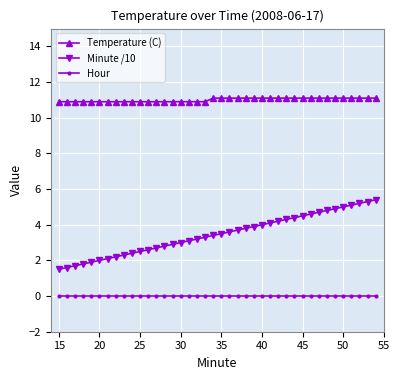

What are all the series names shown in the legend?

Temperature (C), Minute /10, Hour